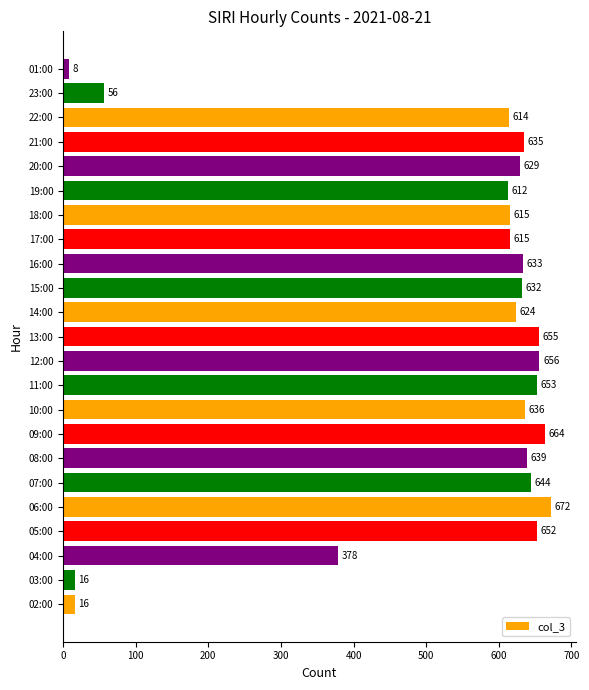

What is the maximum value shown in the chart?

672